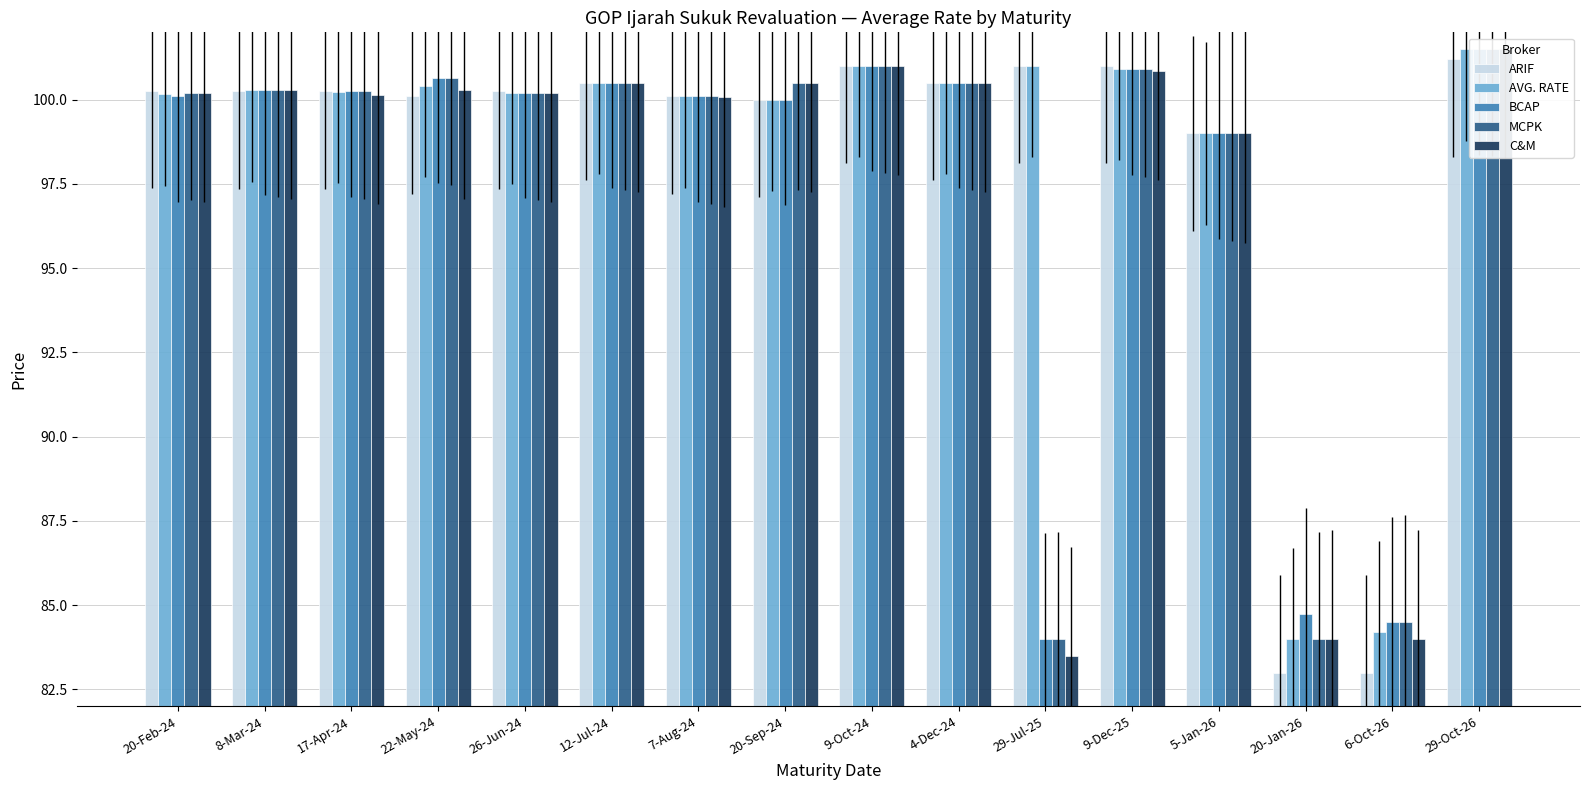

Rank the series by their maximum value, from lowest to highest.

ARIF, AVG. RATE, BCAP, MCPK, C&M